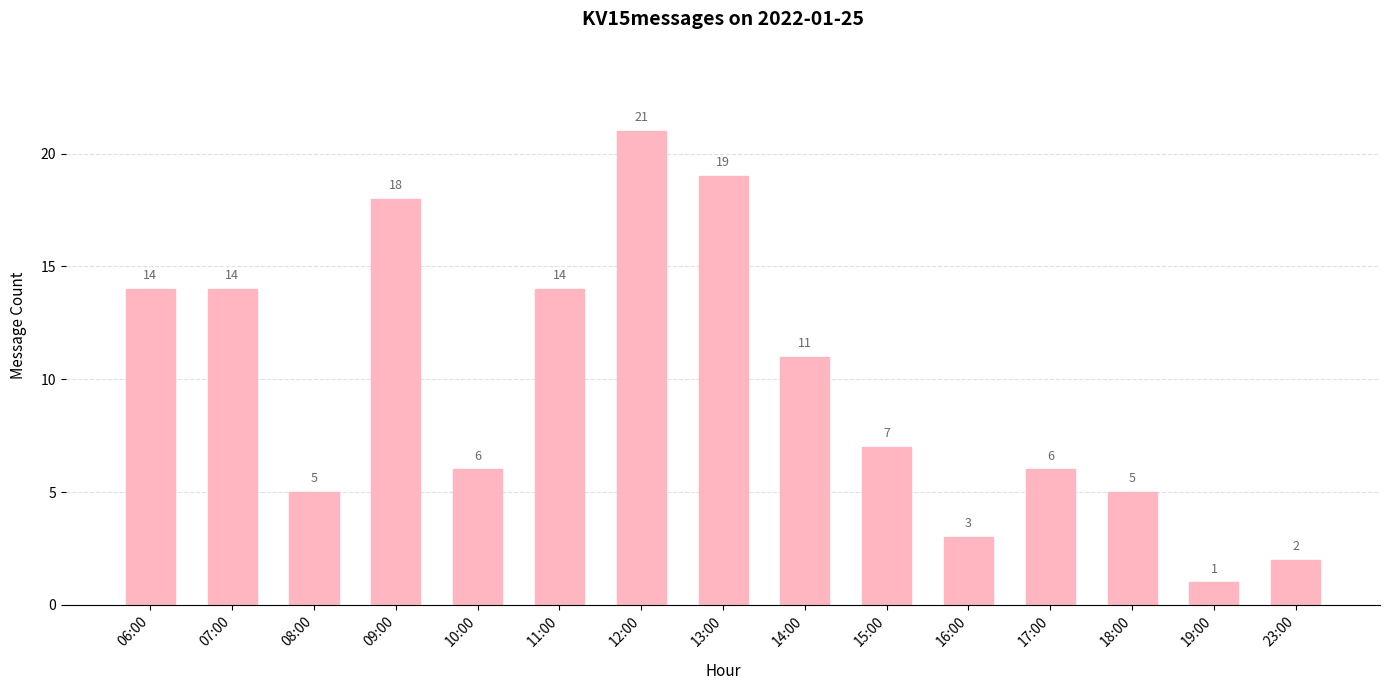

What is the average value?

10